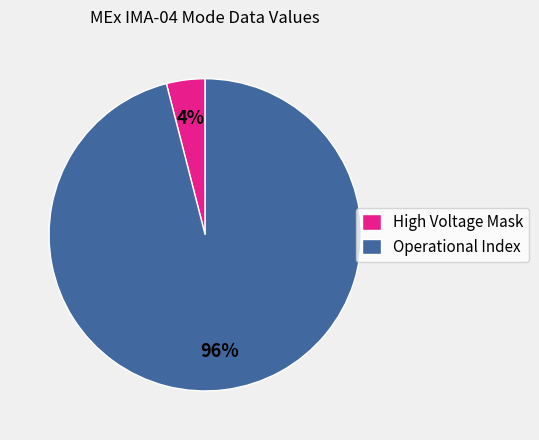

Which category has the smallest portion of the pie?

High Voltage Mask